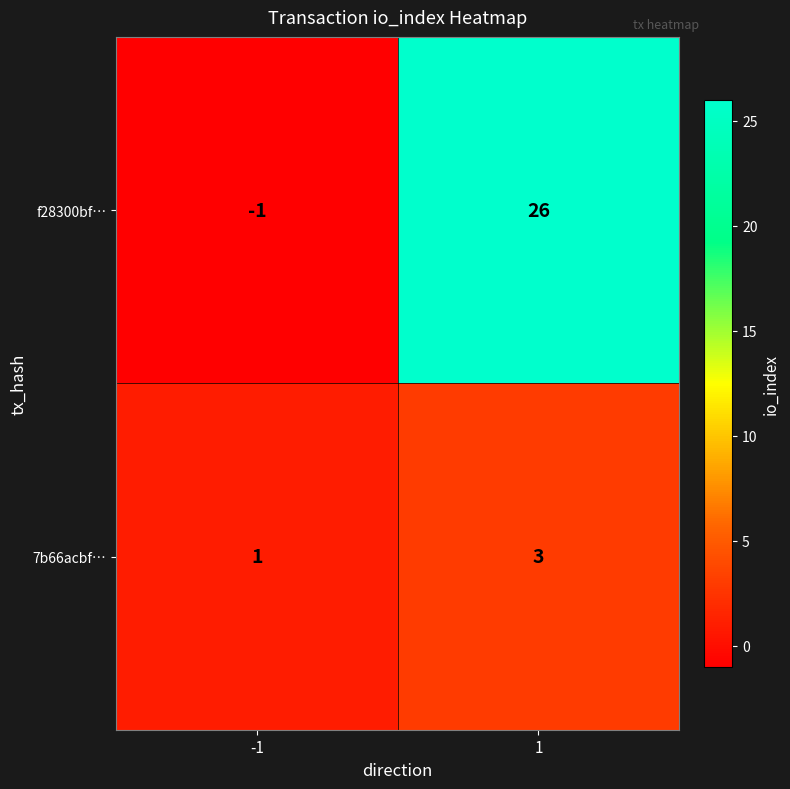

What is the spread (max minus min) of values at 1?

23